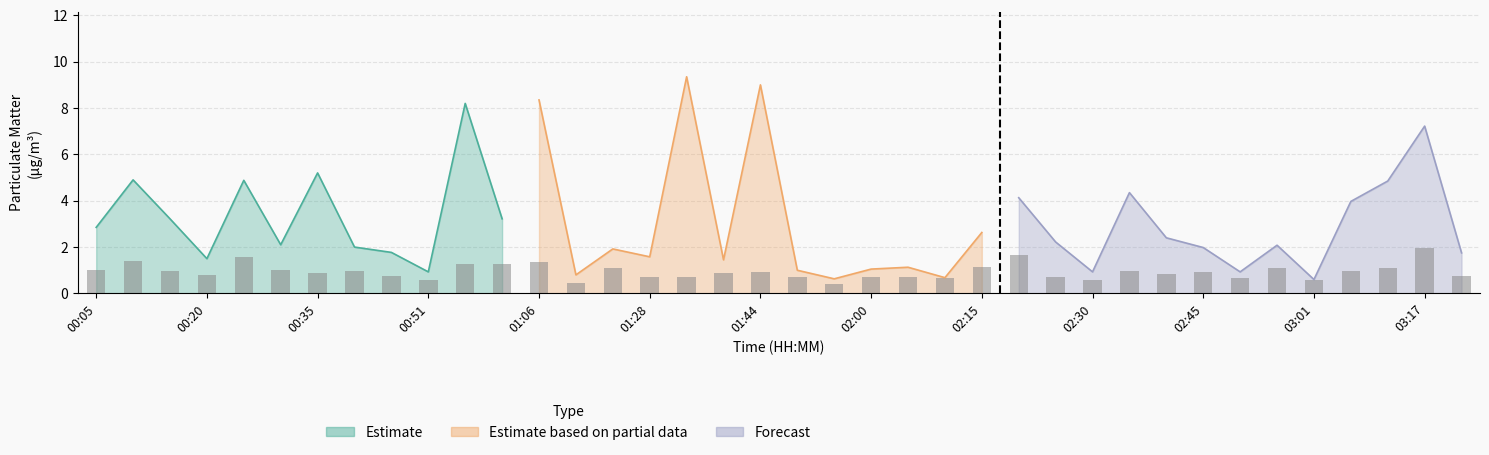

Is it true that the value at 00:20 is 1.4?

True